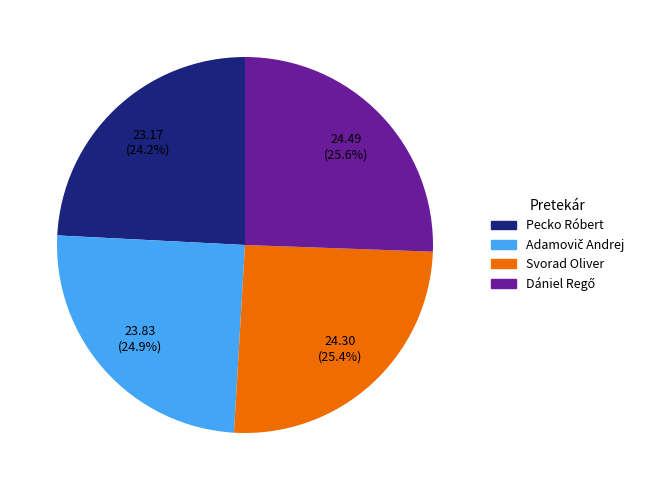

What portion of the pie excludes Svorad Oliver?

74.6%